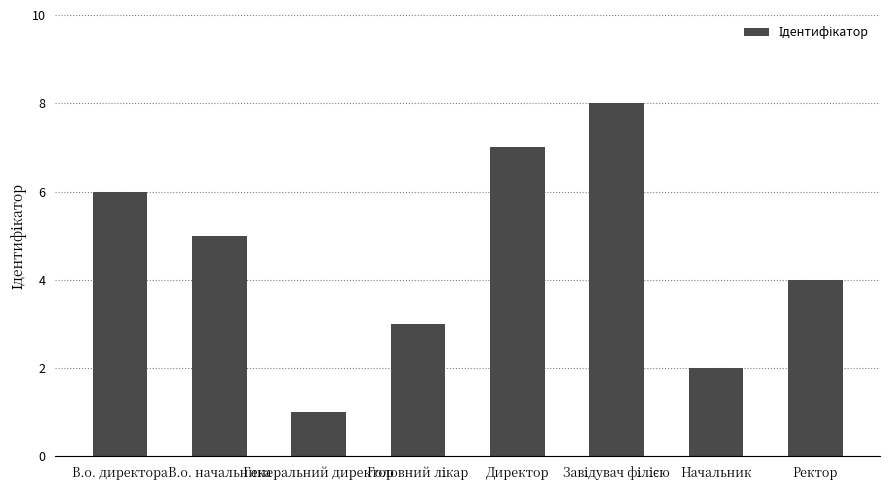

How many bars are there in total?

8